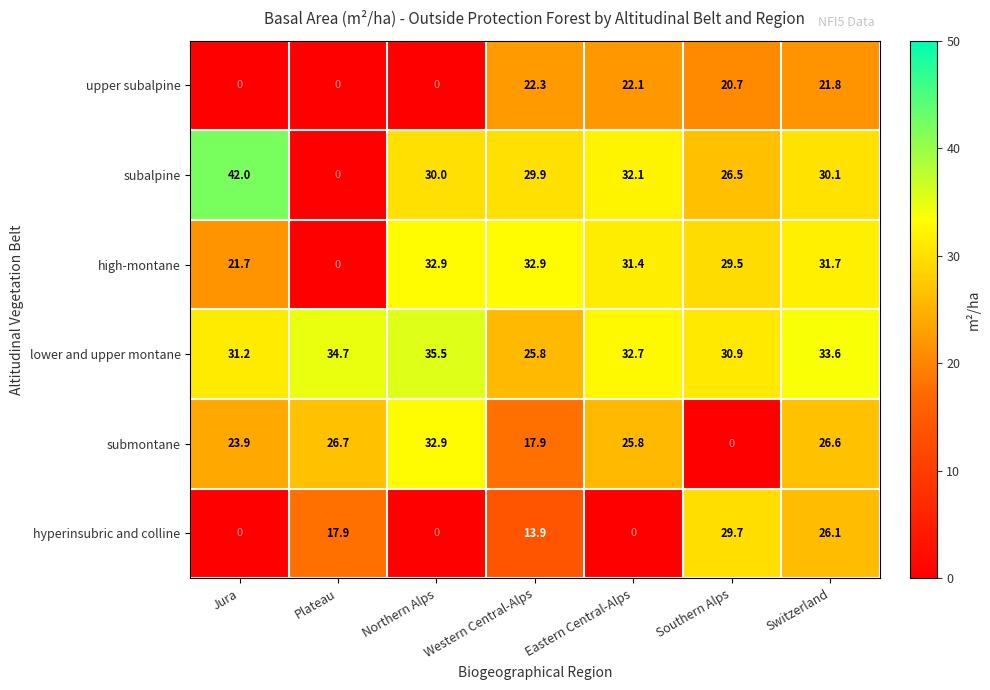

How many values in submontane are above zero?

6